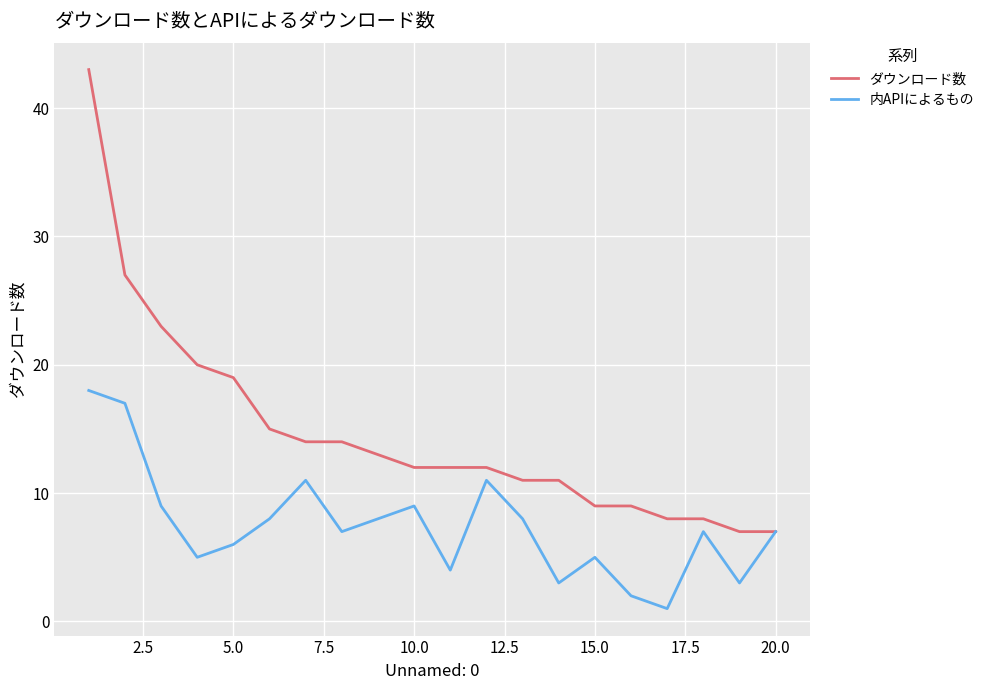

Rank the series by their maximum value, from lowest to highest.

内APIによるもの, ダウンロード数